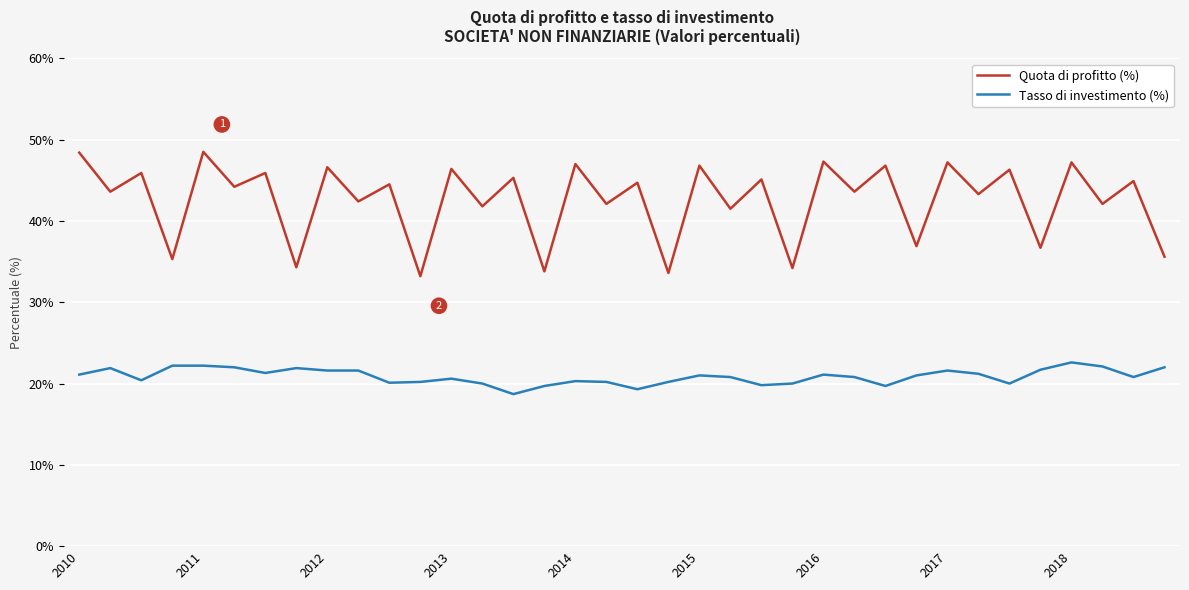

True or false: Tasso di investimento (%) and Quota di profitto (%) cross at least once.

False